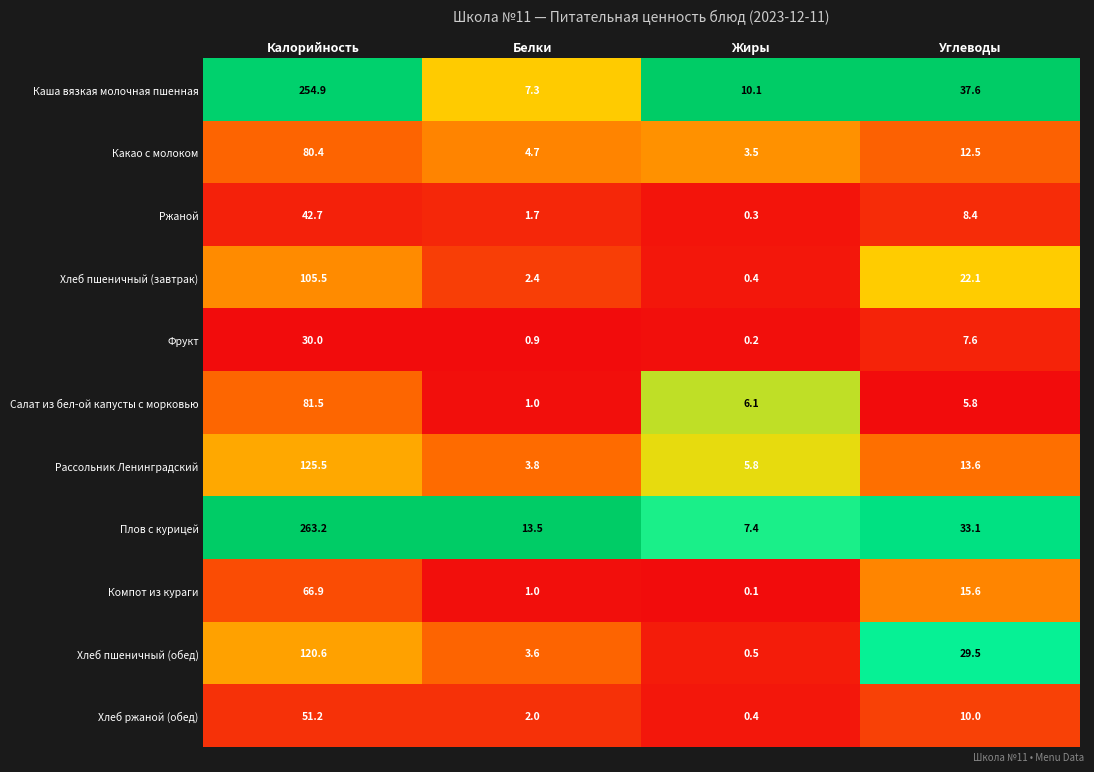

How many categories are shown in the chart?

4